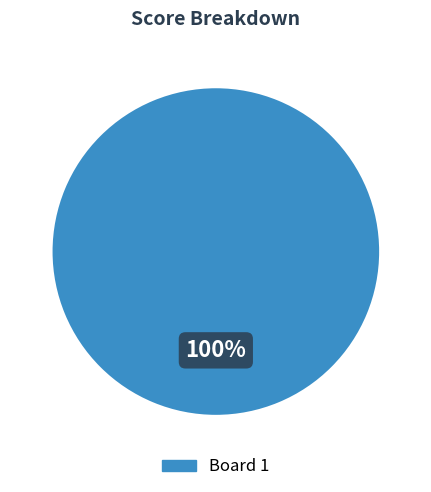

To the nearest percent, what portion does Board 1 represent?

100%